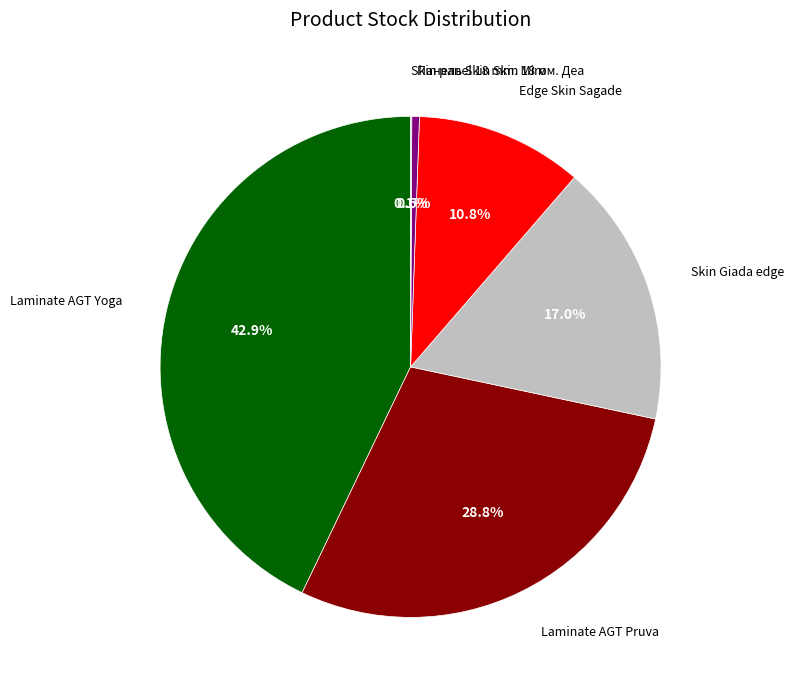

How many slices are in this pie chart?

6